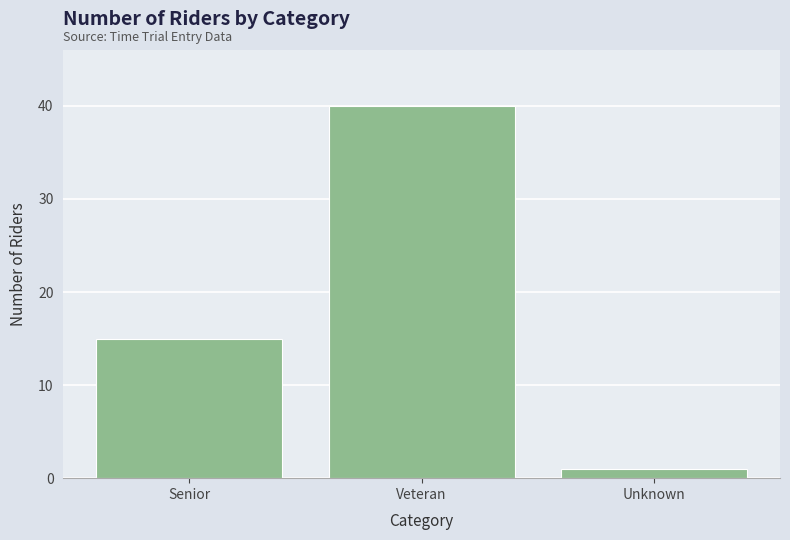

Which has a higher value, Senior or Veteran?

Veteran